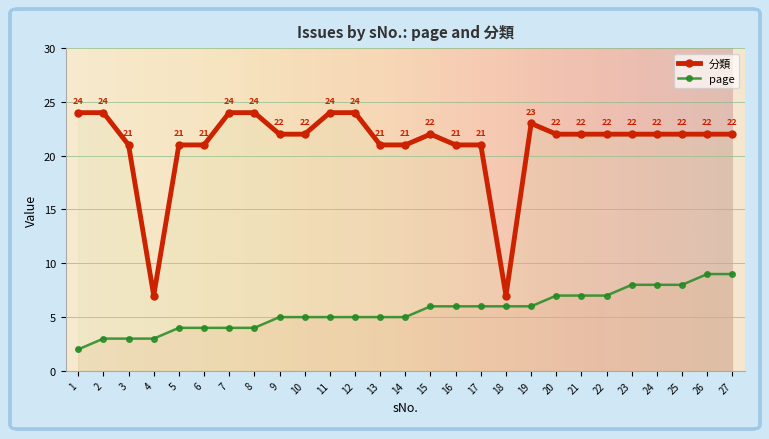

What is the maximum value shown in the chart?

24